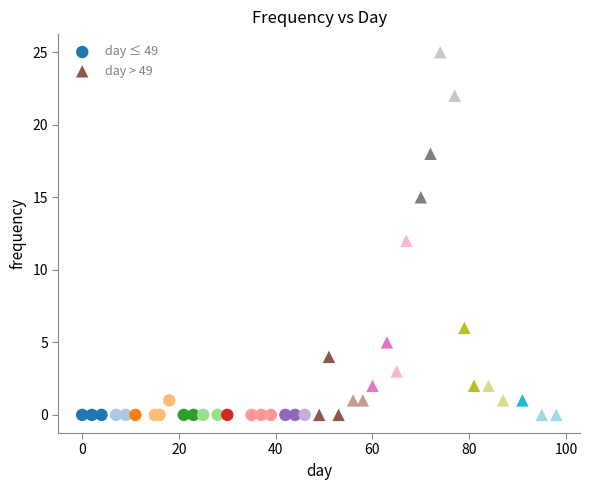

Which series has the largest Y range (max minus min)?

day > 49